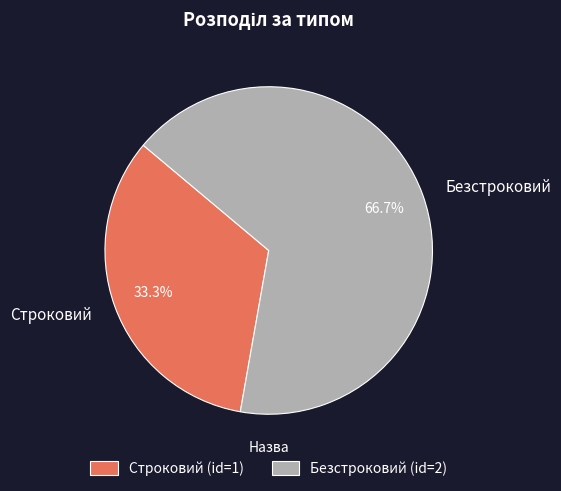

The Безстроковий slice represents 67% of the pie. True or false?

True